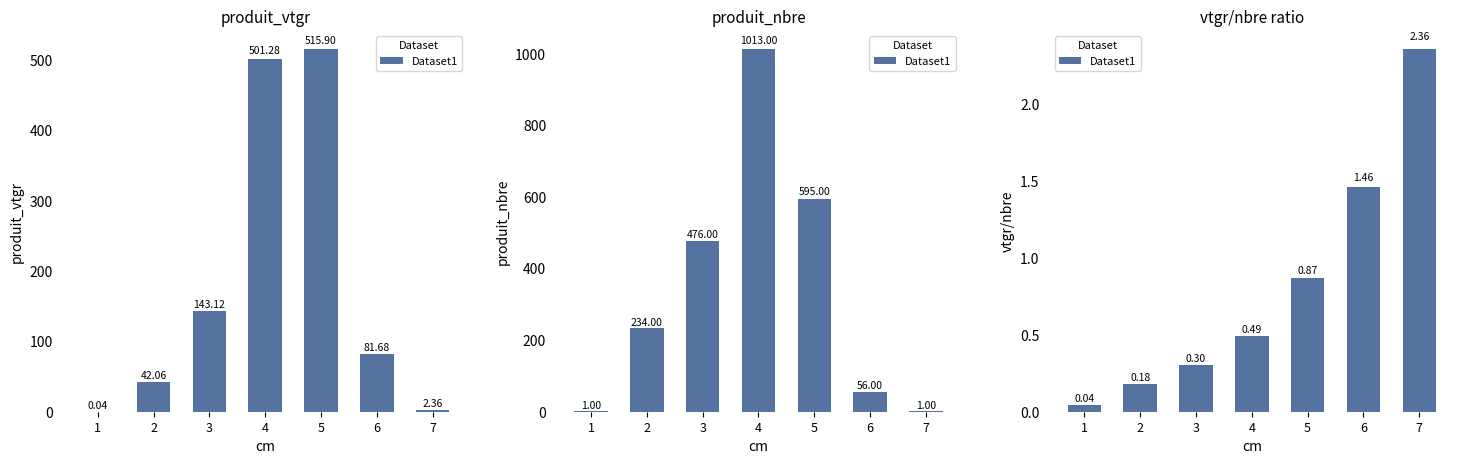

True or false: the data shows 0.1 at 2.

False